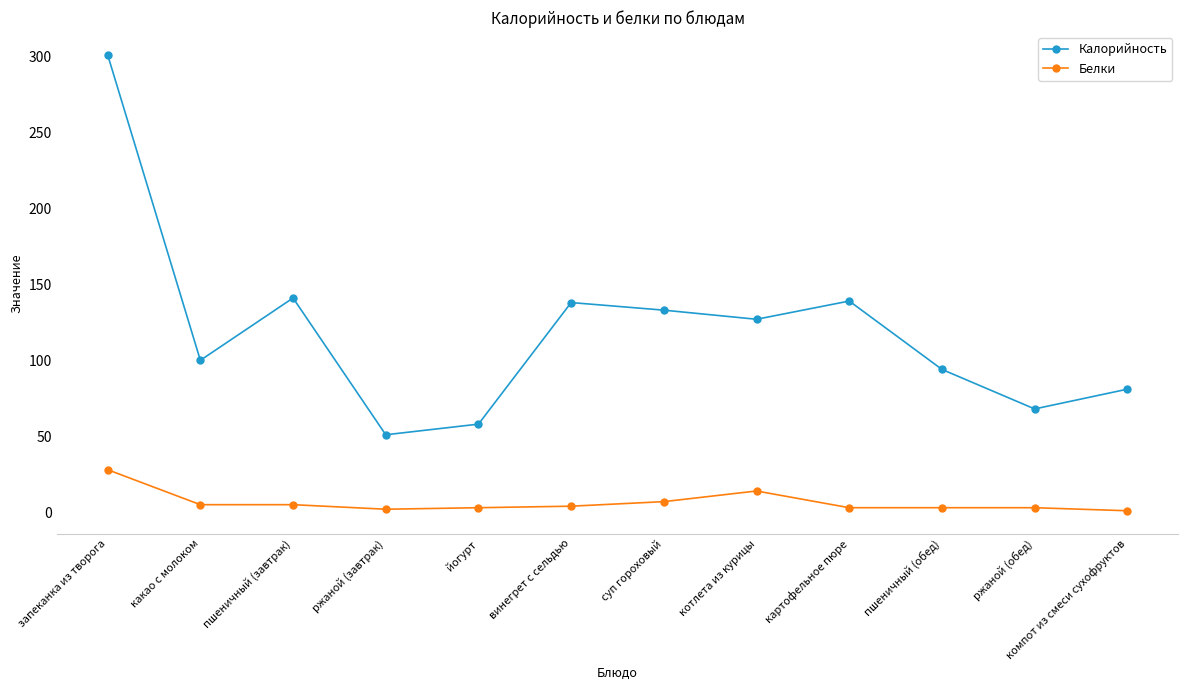

True or false: Калорийность and Белки intersect in this chart.

False